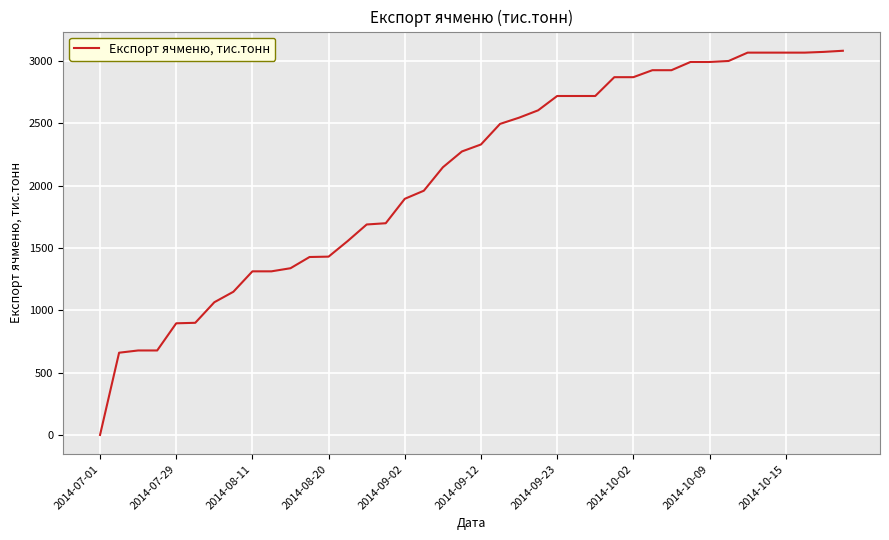

What is the difference between the maximum and minimum values?

3083